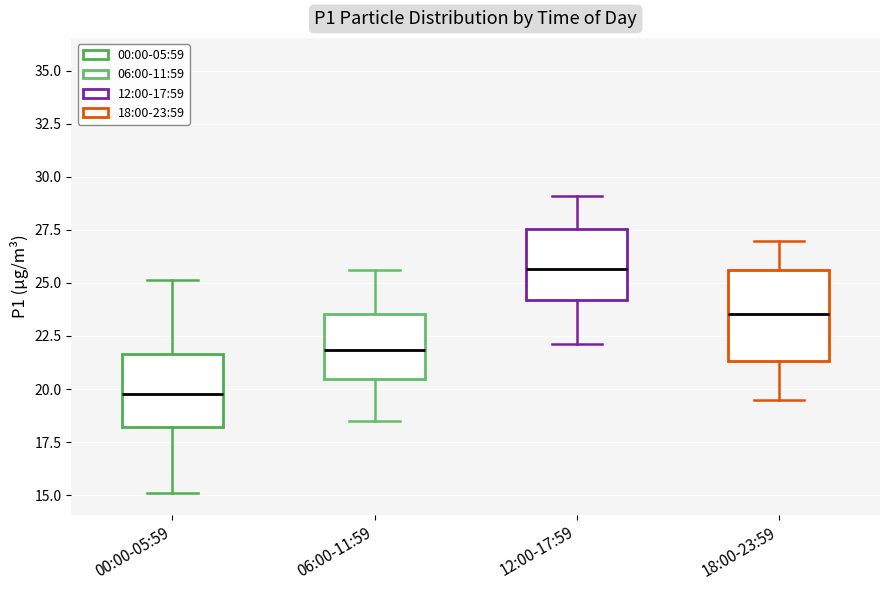

Reading left to right, read every box against the y-axis: the position of its median line, the range the box covers, and the ends of its whiskers. The values are not printed on the chart, so give them approximately, as read against the axis.

00:00-05:59: median 20.0, box 18.0 to 21.5, whiskers 15.0 to 25.0
06:00-11:59: median 22.0, box 20.5 to 23.5, whiskers 18.5 to 25.5
12:00-17:59: median 25.5, box 24.0 to 27.5, whiskers 22.0 to 29.0
18:00-23:59: median 23.5, box 21.5 to 25.5, whiskers 19.5 to 27.0